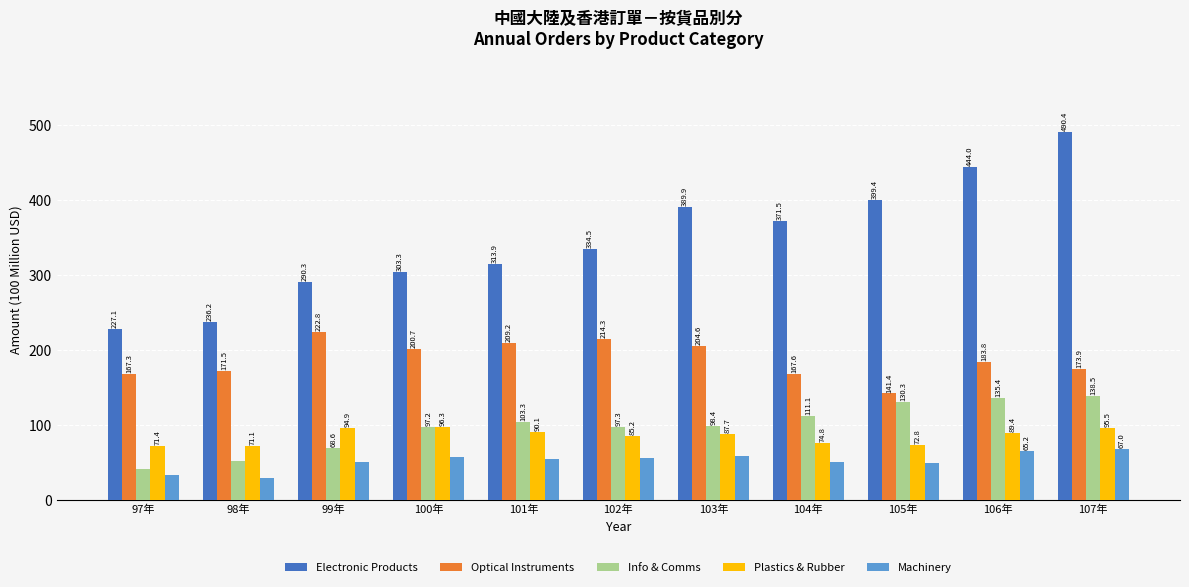

What is the difference between the second highest and minimum values in the Machinery series?

36.3